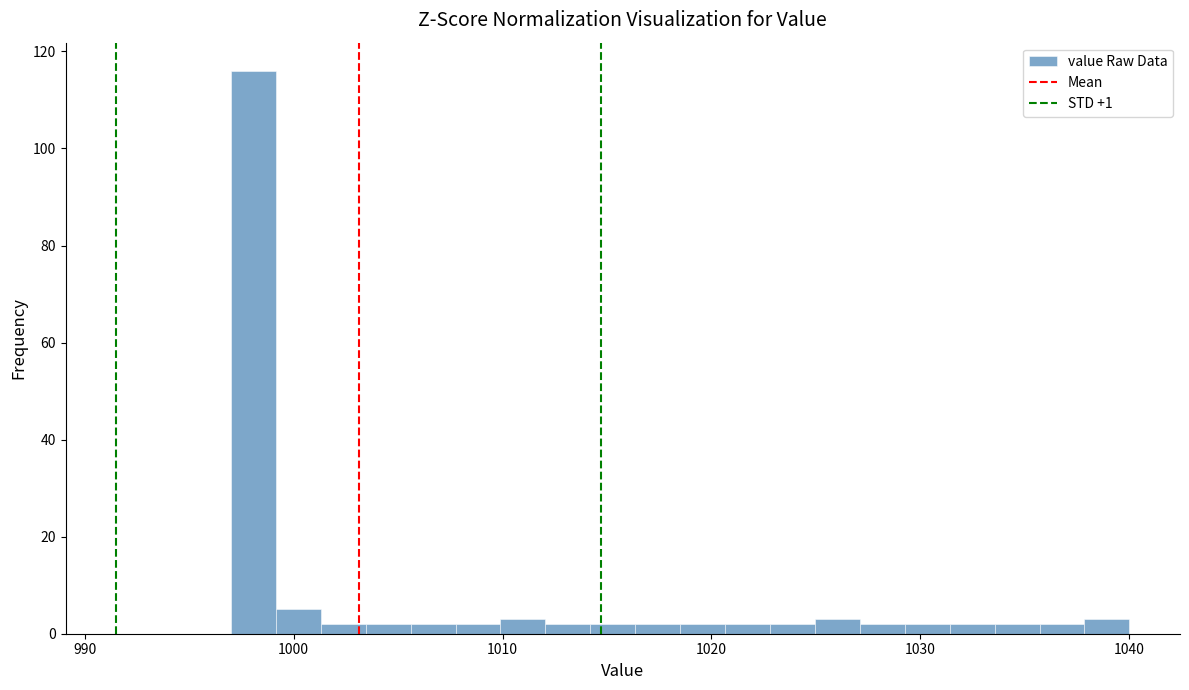

Around what value on the x-axis is the tallest bar? Give the approximate position of its centre, as read against the axis.

998